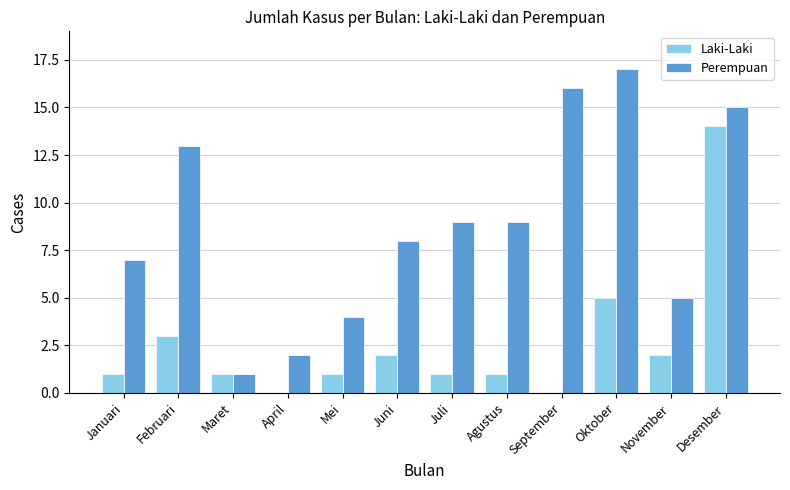

Is the value of Perempuan at Februari greater than the value of Laki-Laki at Juni?

Yes